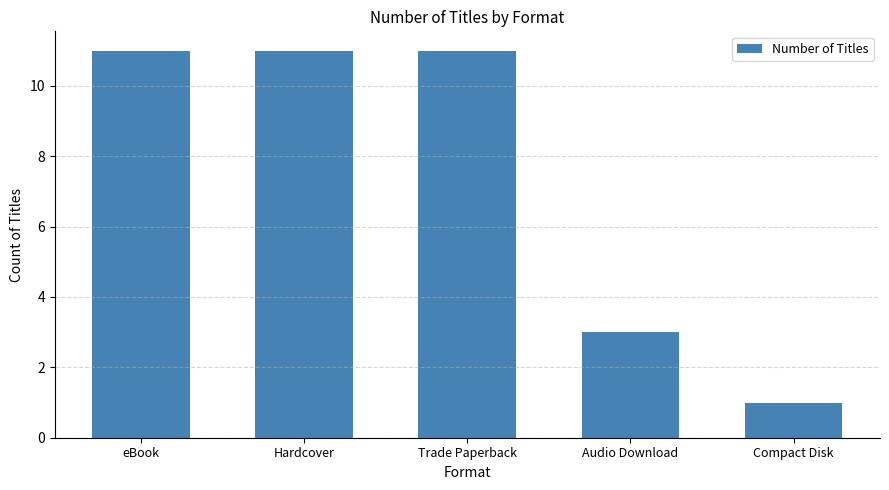

What is the smallest value displayed?

1